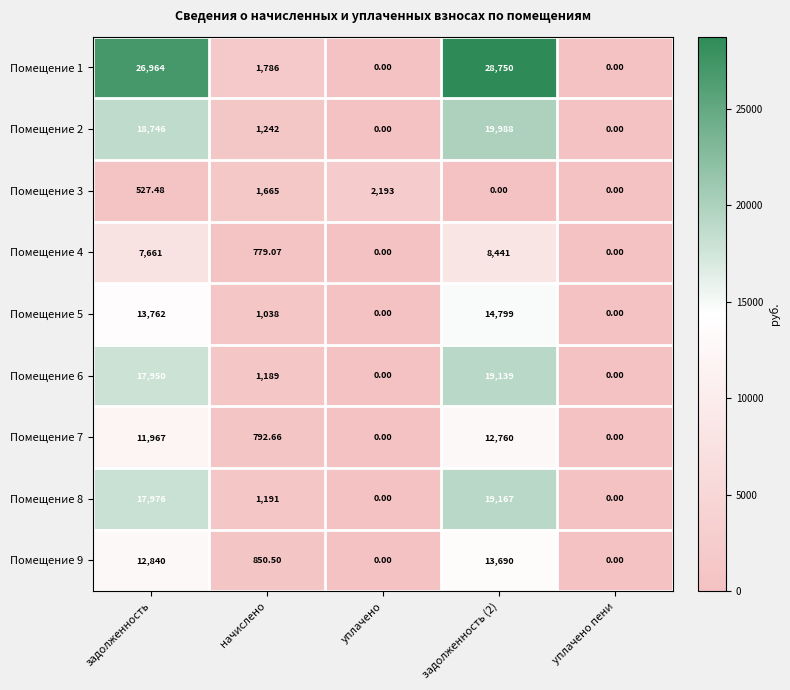

Where is Помещение 7 nearest to the value 6380?

задолженность